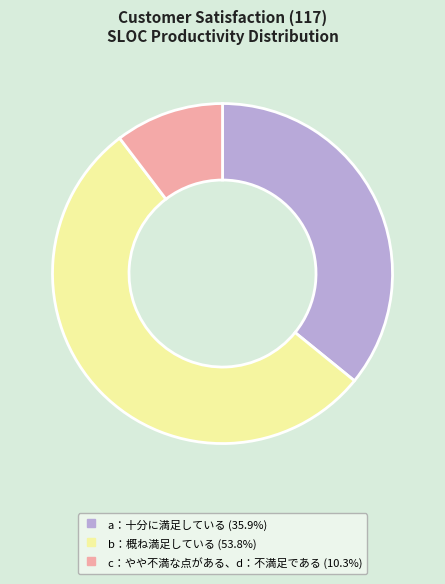

Approximately how many times larger is the value at a：十分に満足している compared to b：概ね満足している?

0.7